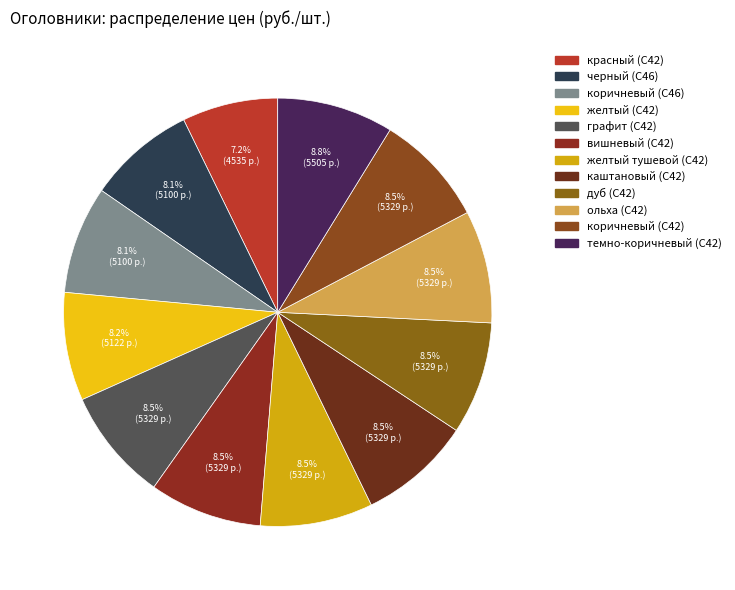

How much of the chart is everything except дуб (C42)?

91.5%